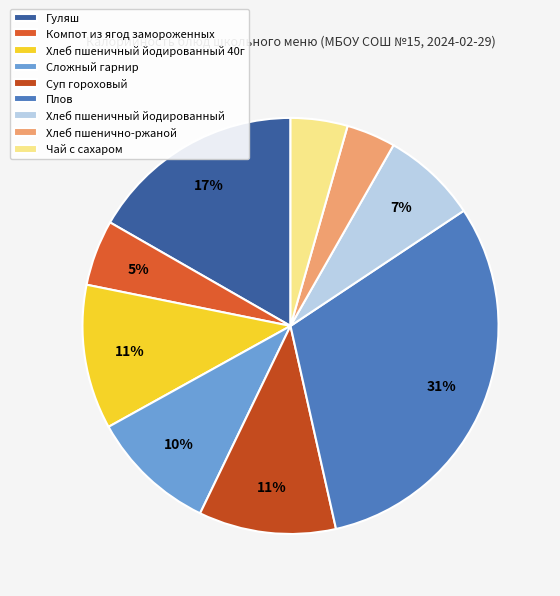

Is it true that Суп гороховый is 11% of the pie?

True